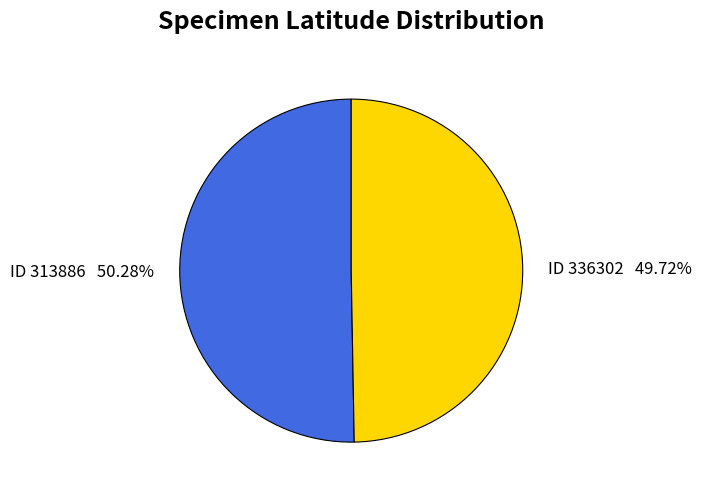

Does any single category account for the majority?

Yes